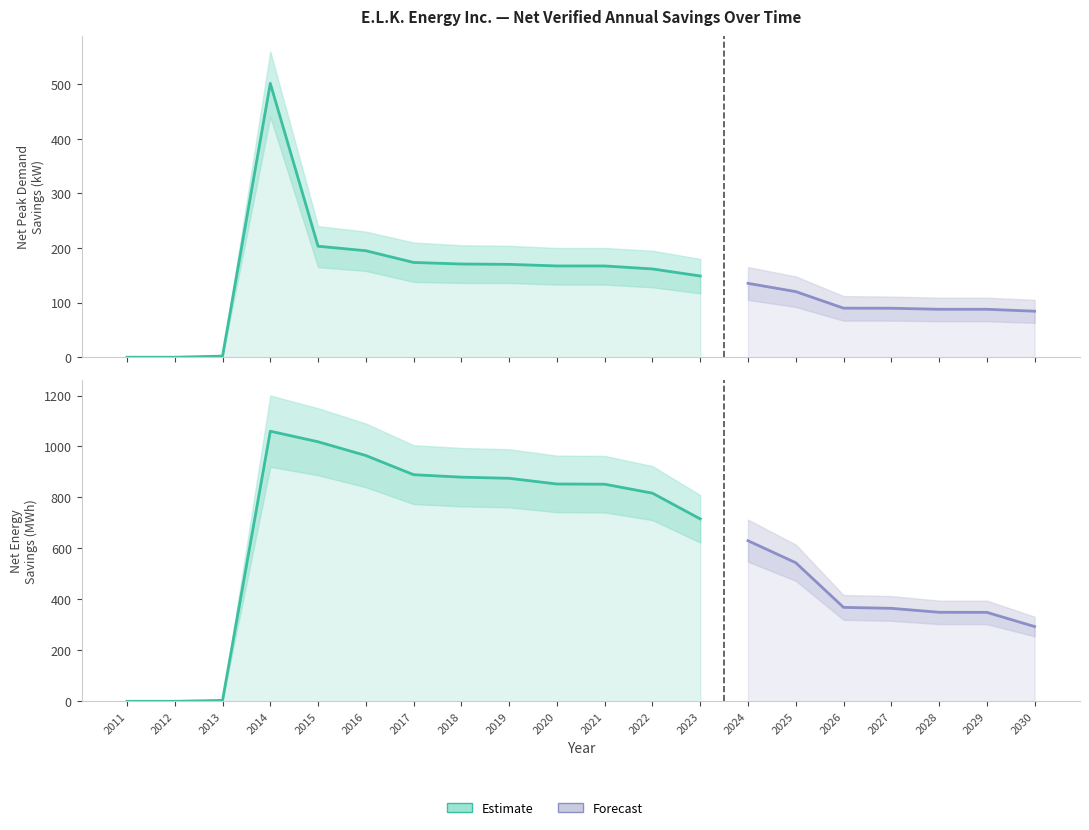

What is the value of the Net Energy Savings (kWh) /1000 point at the 20th from the left?

293.3